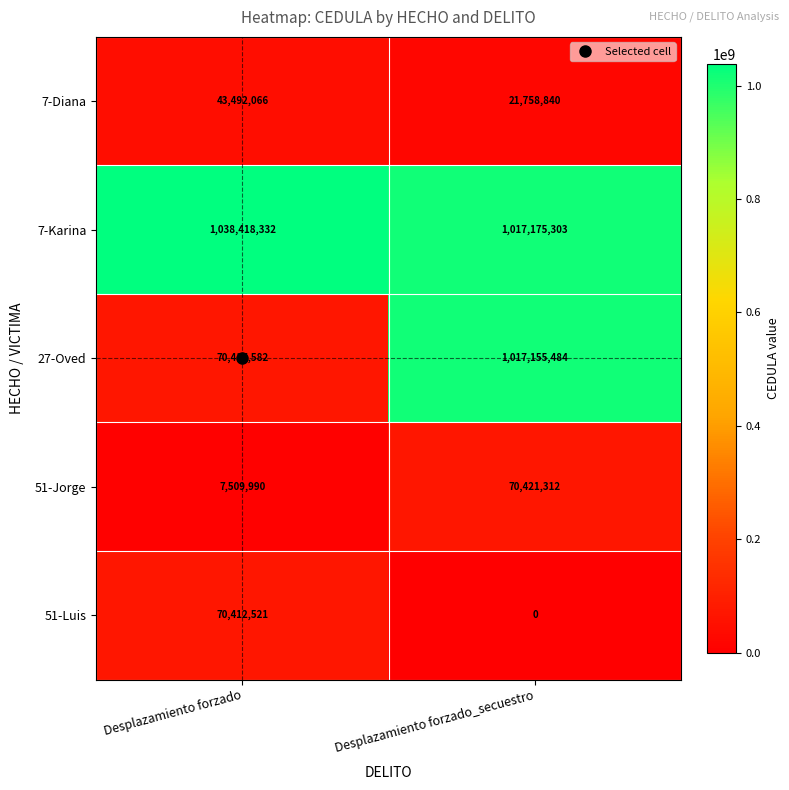

What is the lowest value of the 27-Oved series?

70417582